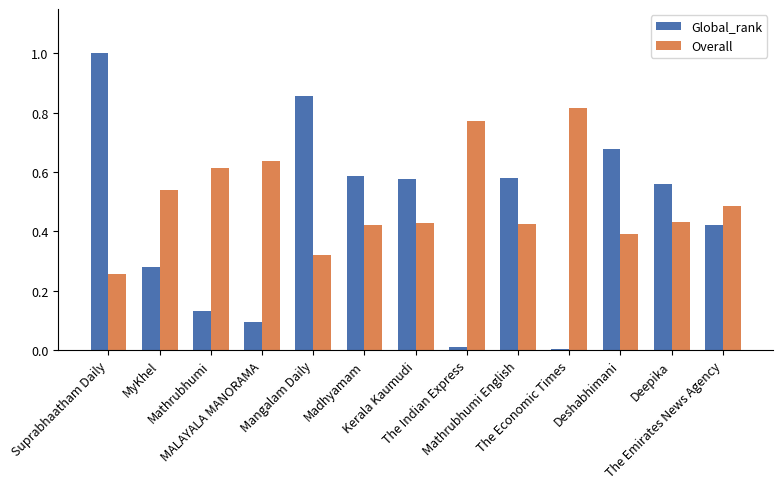

Between The Economic Times and The Emirates News Agency, which series saw the biggest shift?

Global_rank